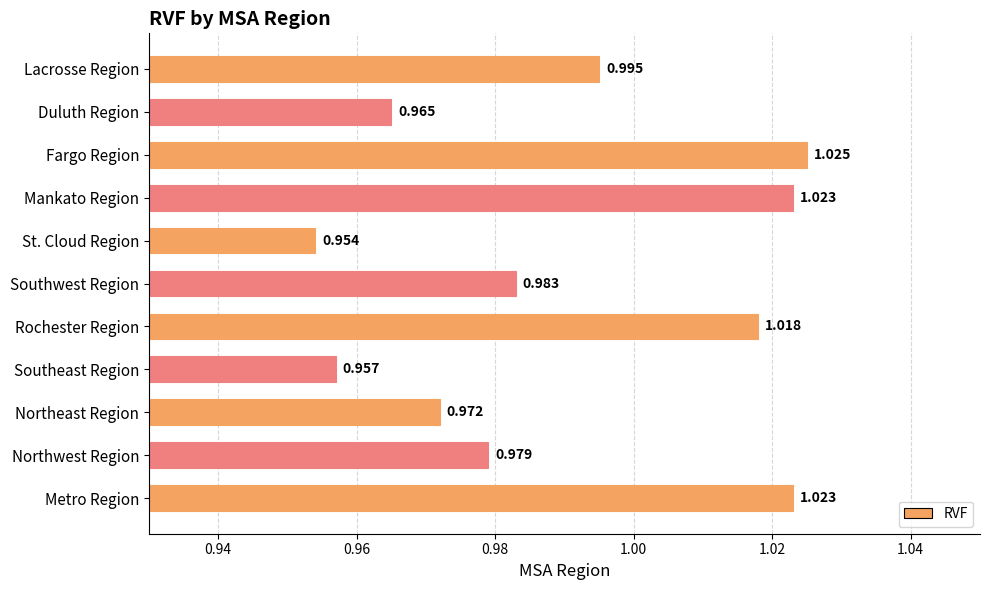

At which label is the value closest to 0?

St. Cloud Region